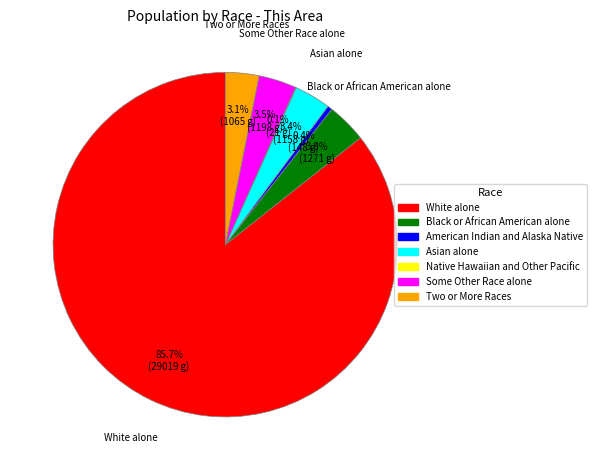

To the nearest percent, what is the difference between the White alone and American Indian and Alaska Native slice percentages?

85%